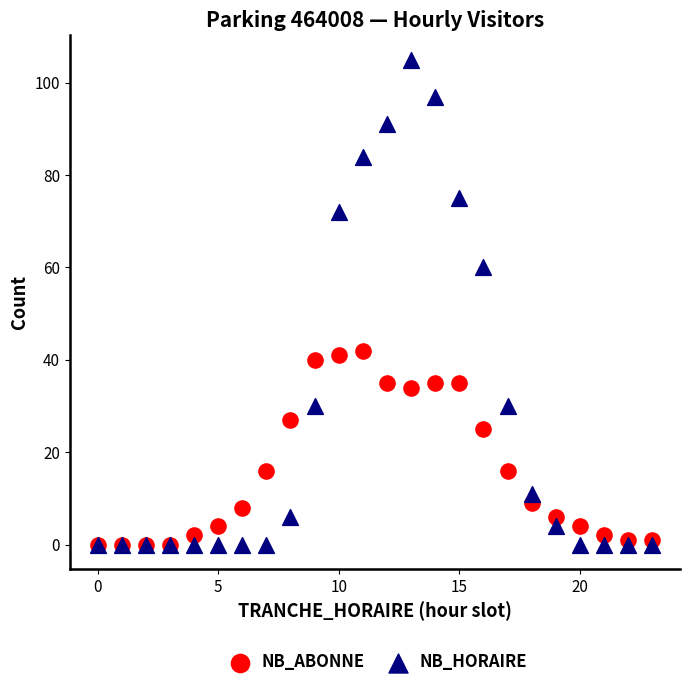

What are all the series names shown in the legend?

NB_ABONNE, NB_HORAIRE